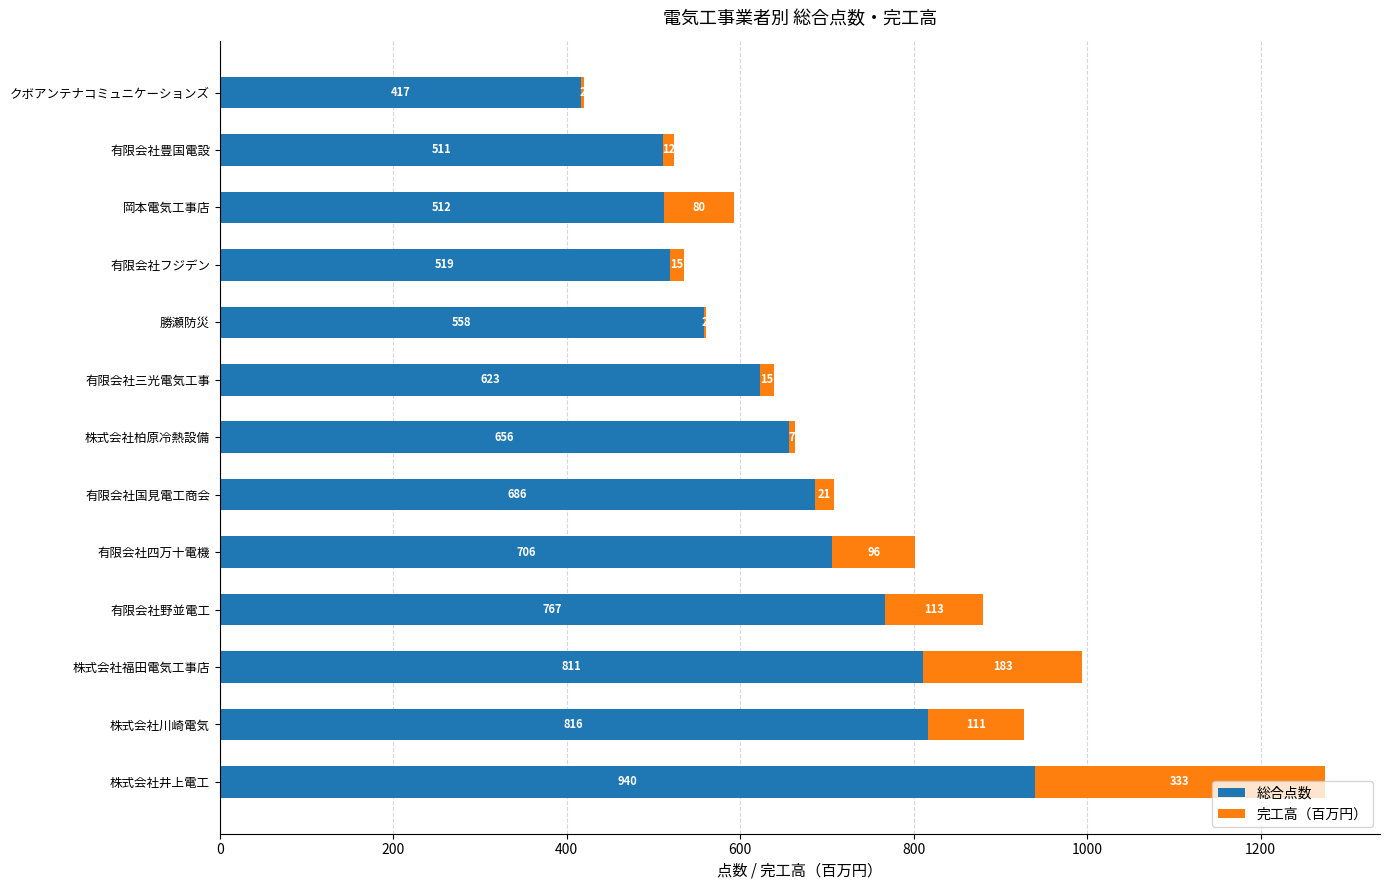

At which label is 総合点数 closest to 678?

有限会社国見電工商会